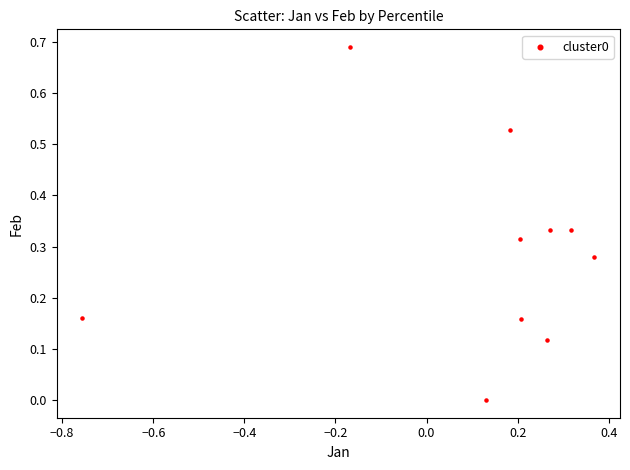

What is the range of X values (max minus min)?

1.1